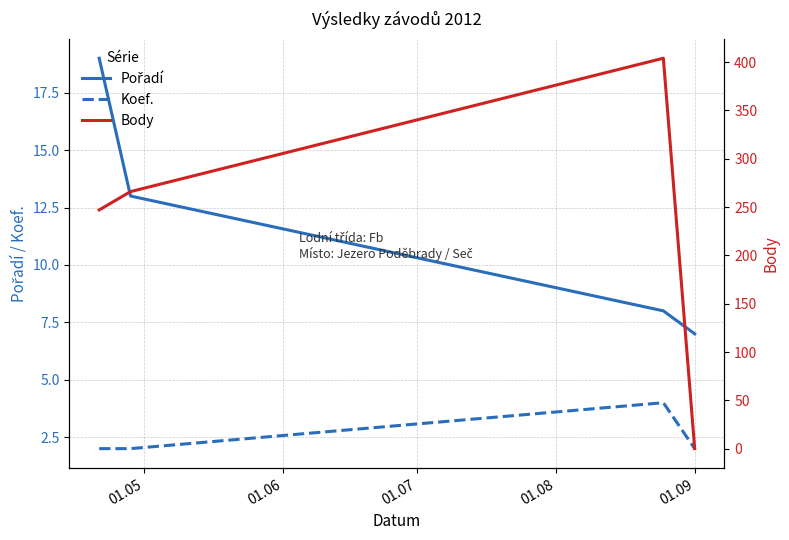

What is the difference between the maximum and minimum values in the Koef. series?

2